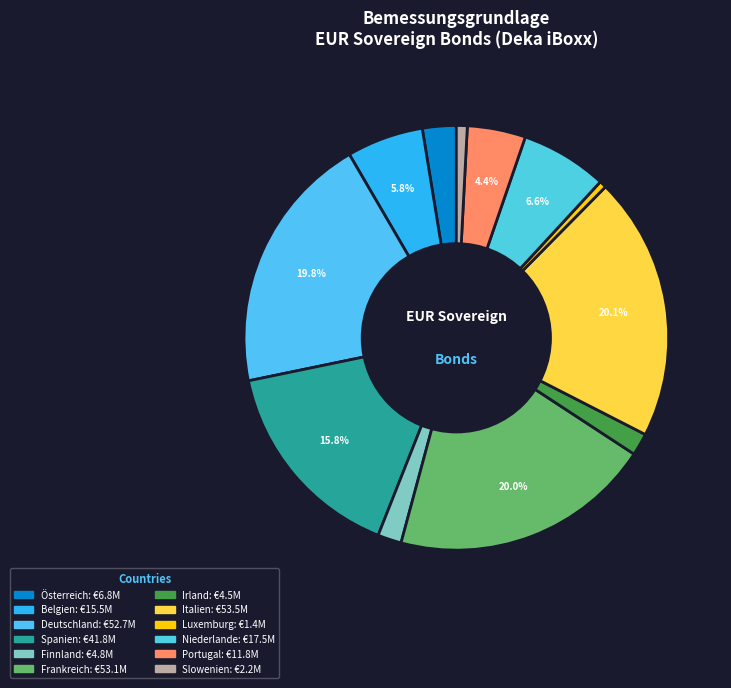

How many segments does this pie chart have?

12